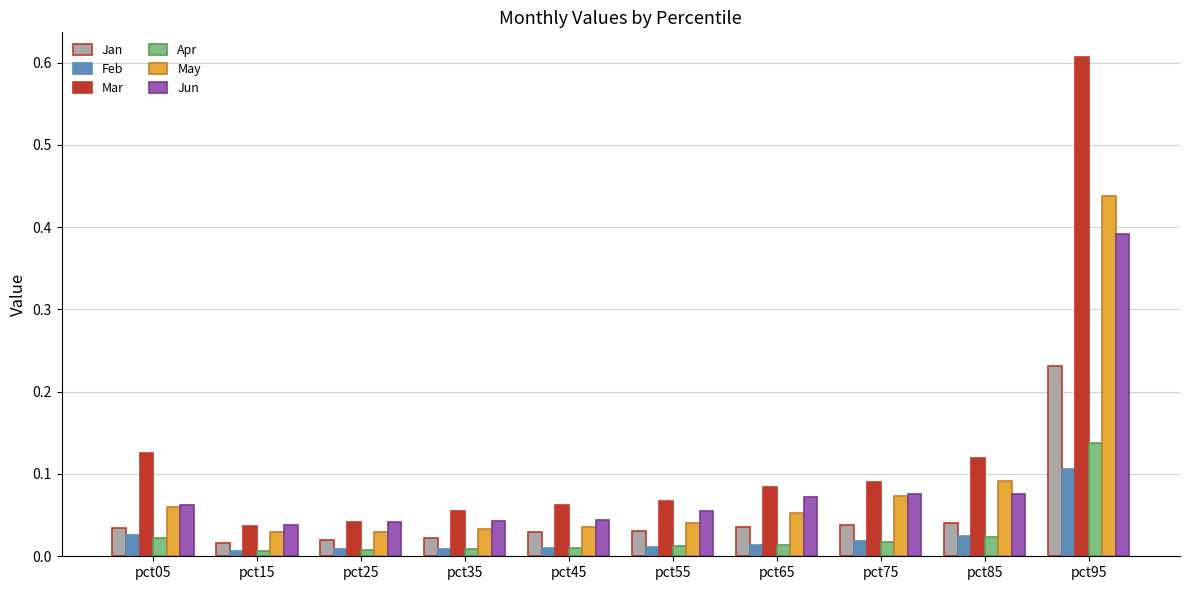

What is the sum of all Jun values?

0.9